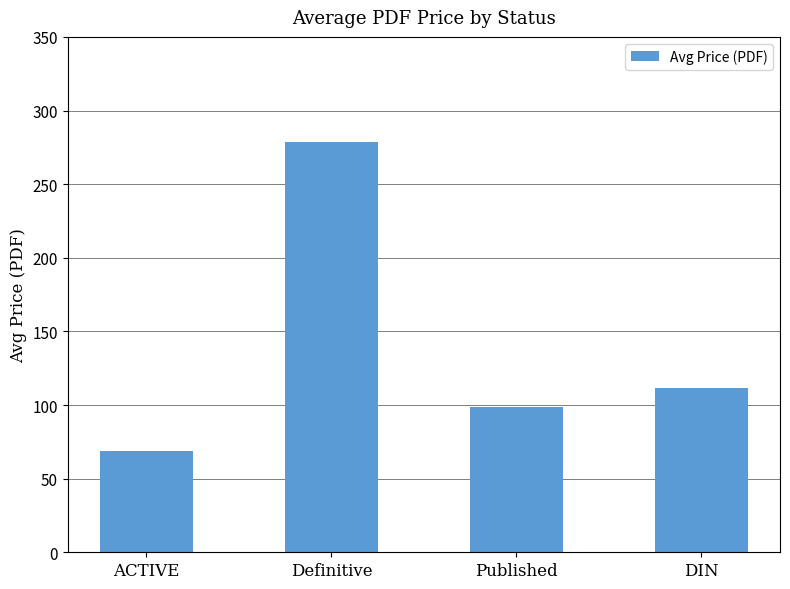

Count the number of data series in this chart.

1